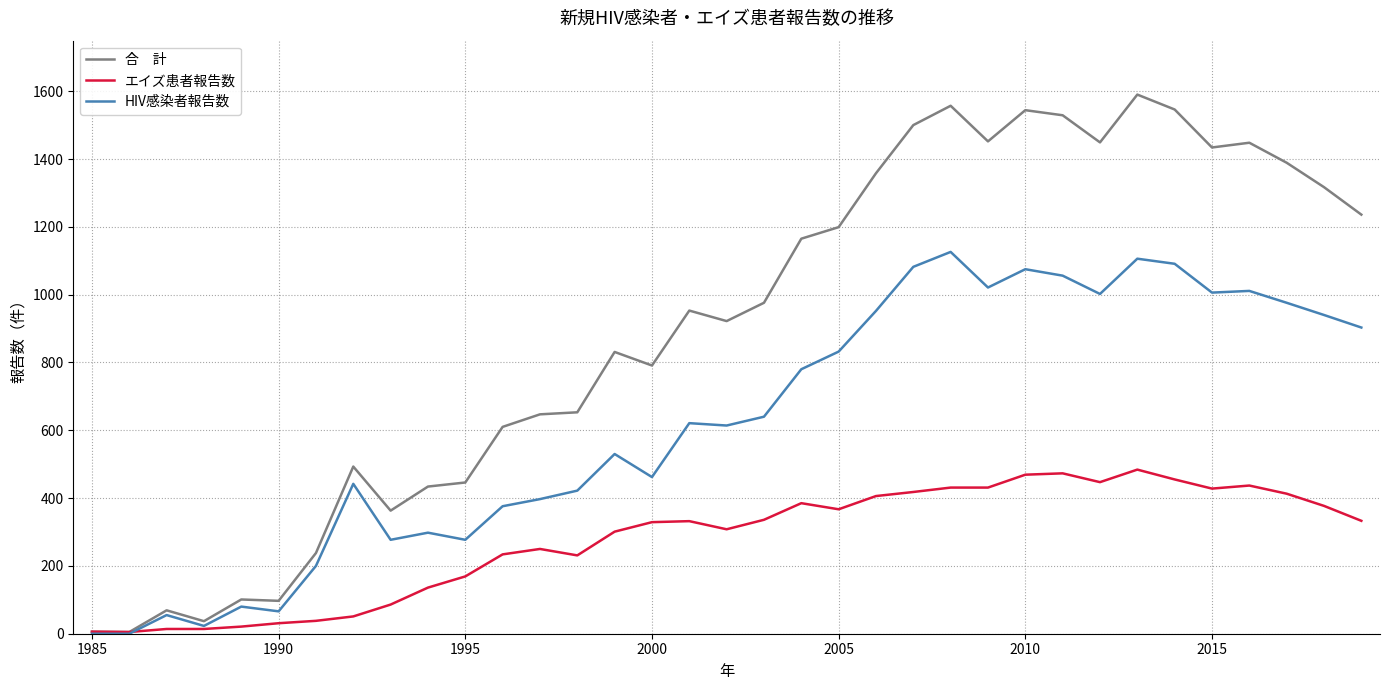

How many series are shown in this chart?

3